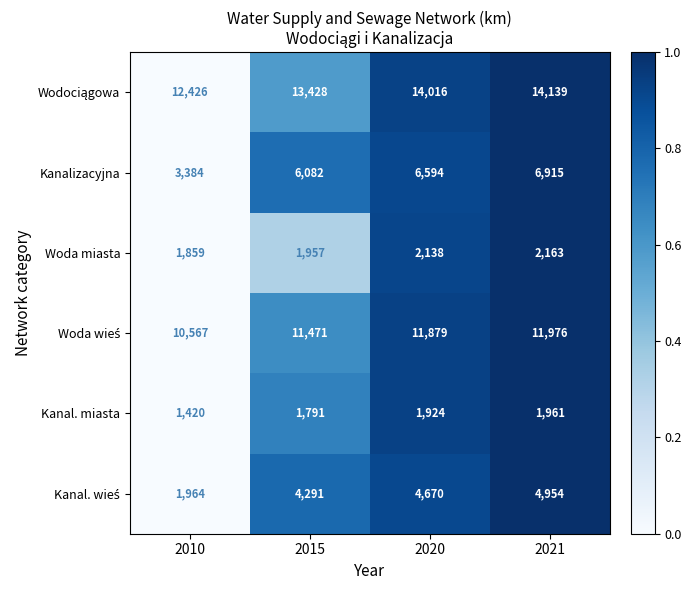

How many distinct data groups are displayed?

6